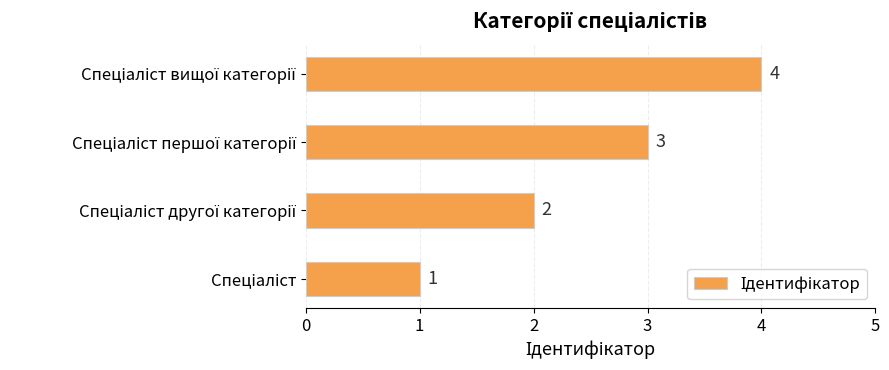

What is the sum of all values?

10